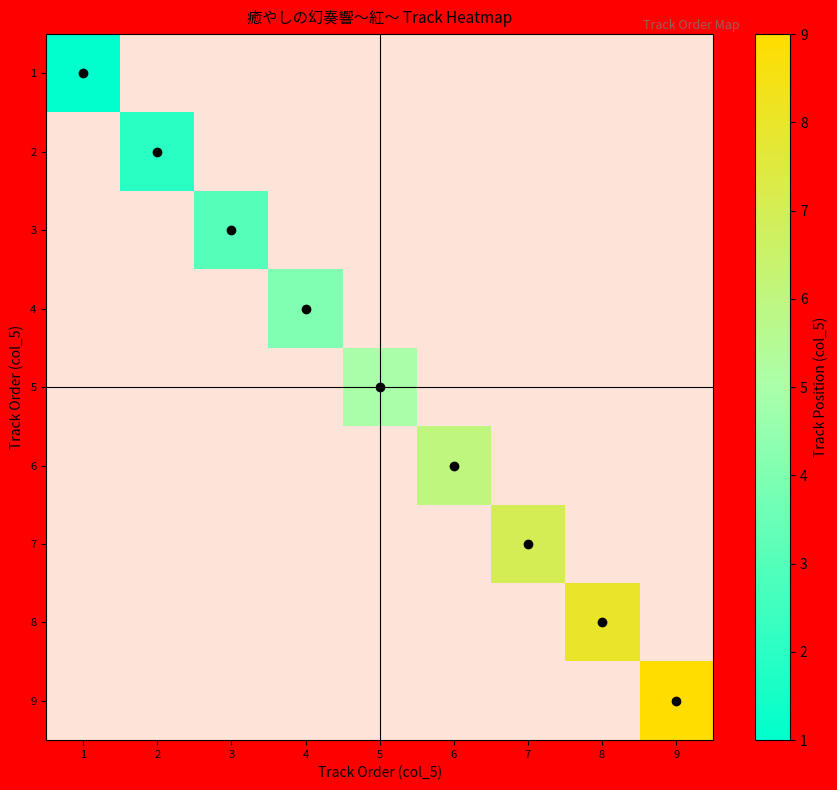

Rank the series at 5 from highest to lowest value.

1, 2, 3, 4, 5, 6, 7, 8, 9